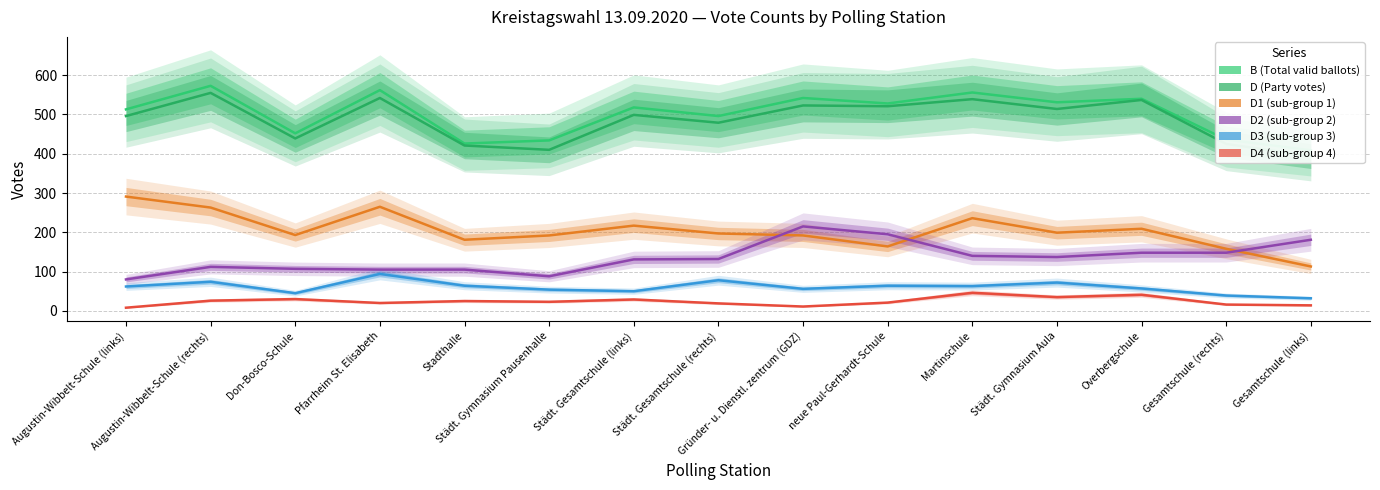

True or false: D2 (sub-group 2) and D (Party votes) intersect in this chart.

False